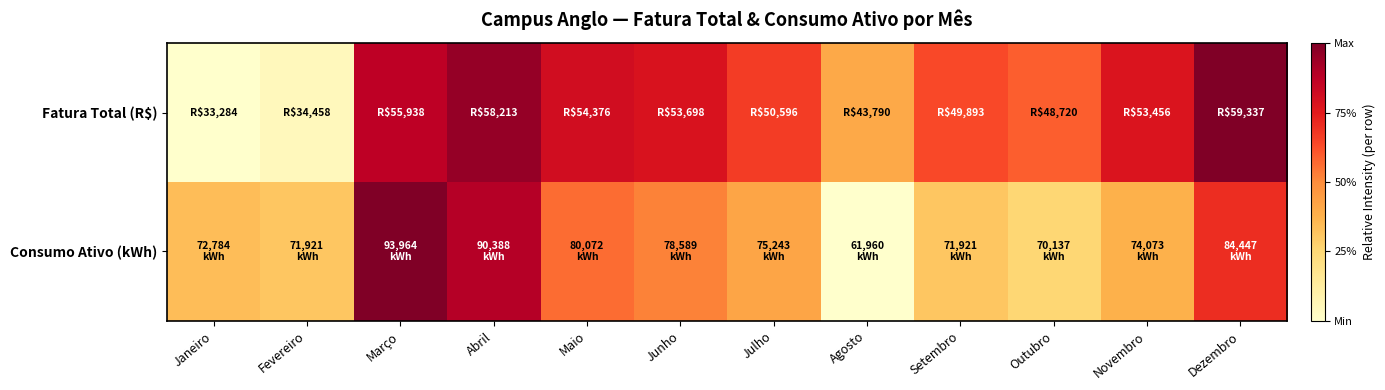

Count the number of data series in this chart.

2